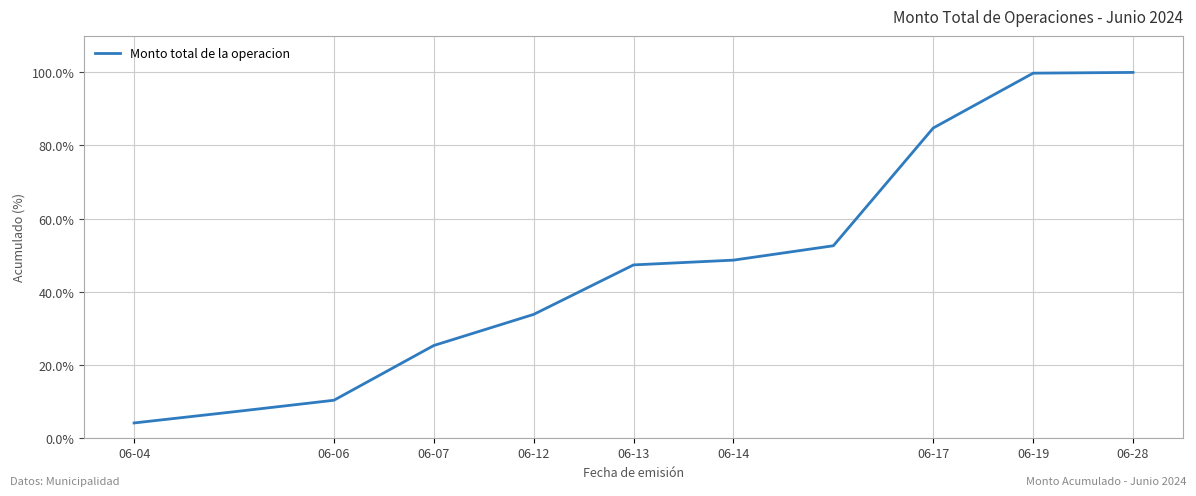

What is the maximum value shown in the chart?

100.0